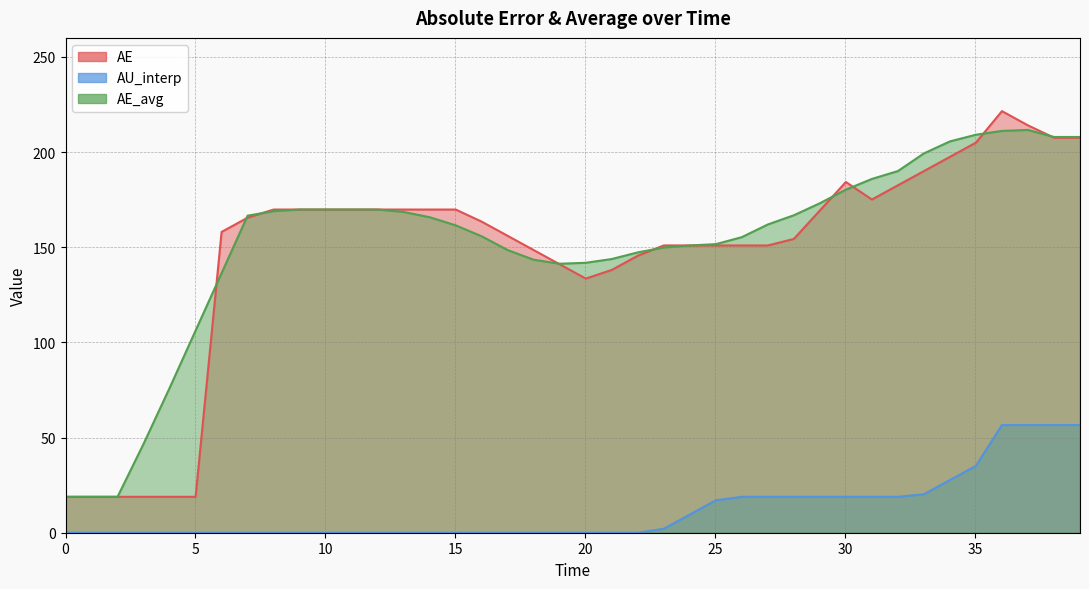

What is the difference between the maximum and minimum values in the AE series?

202.6